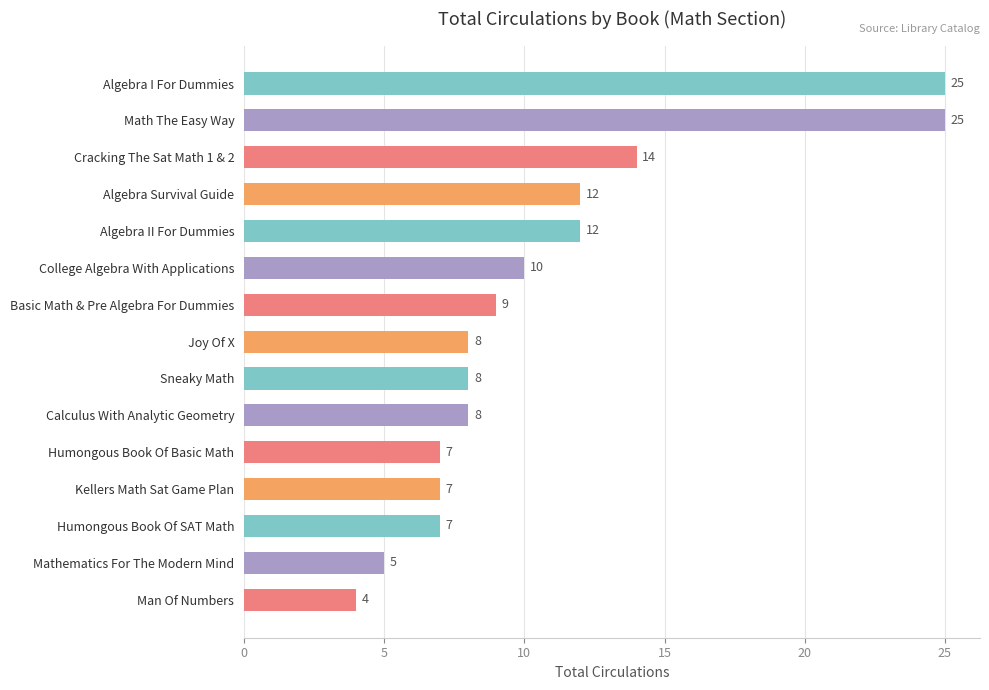

The chart shows a value of 19 at Algebra Survival Guide. True or false?

False